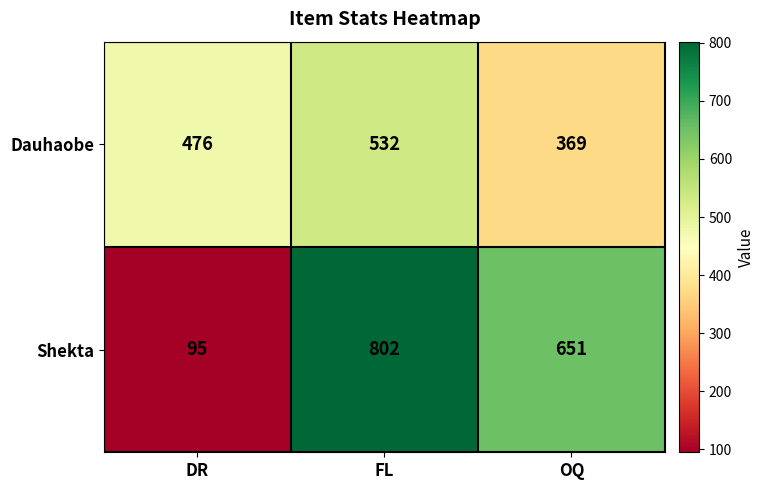

What is the lowest value of the Dauhaobe series?

369